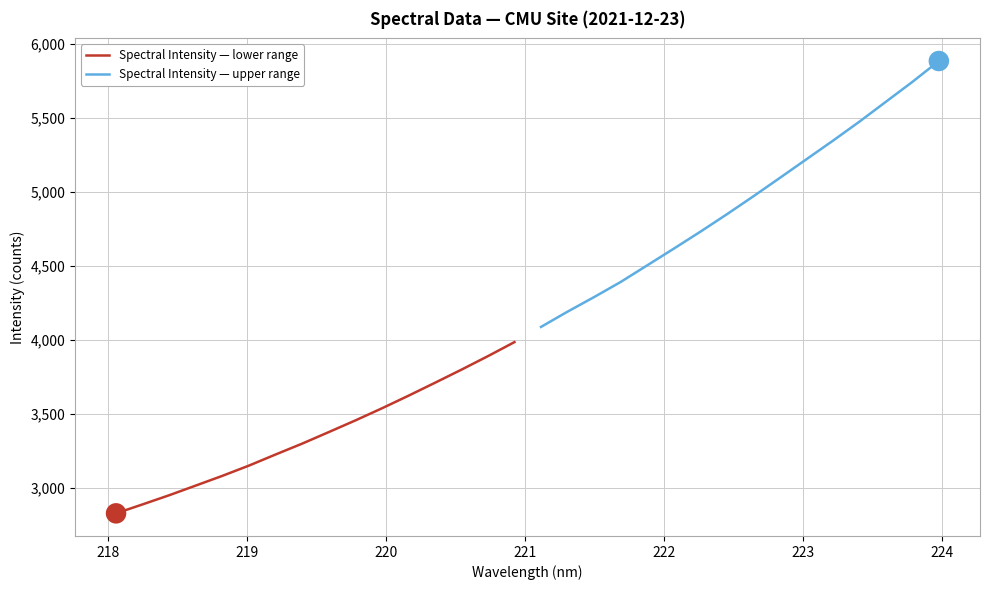

What is the lowest value of the Spectral Intensity — lower range series?

2827.9